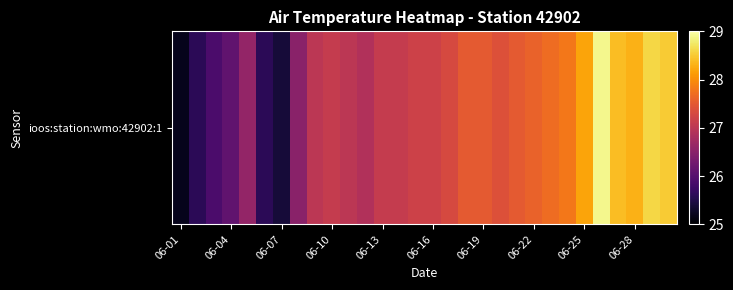

What is the sum of all values?

814.7